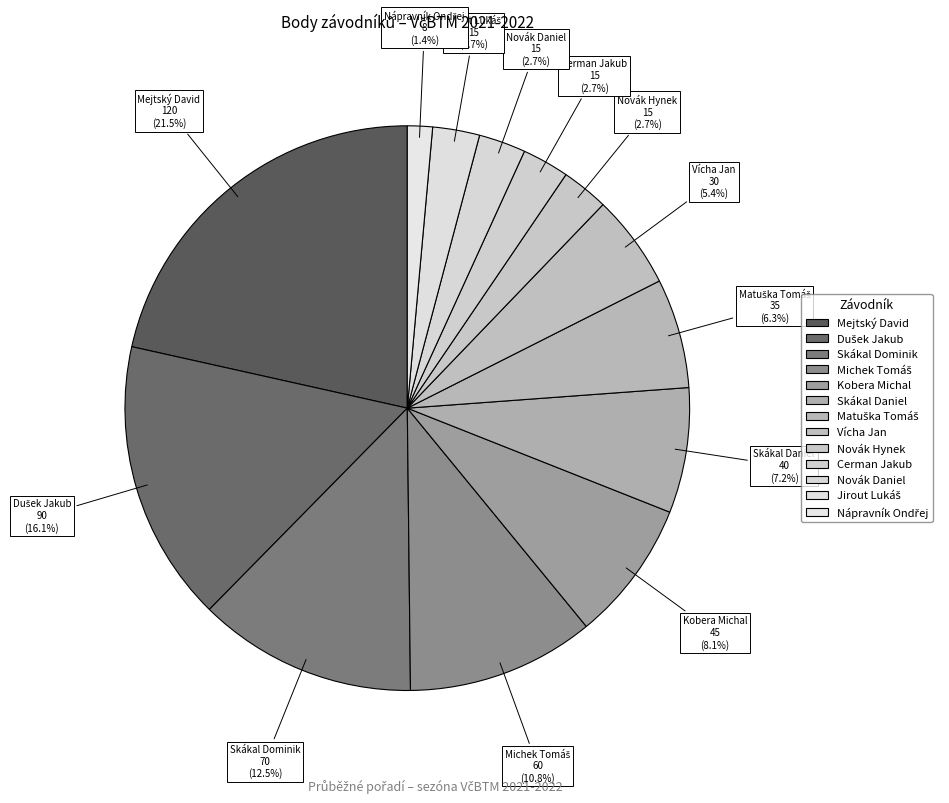

Which category has the biggest portion of the pie?

Mejtský David